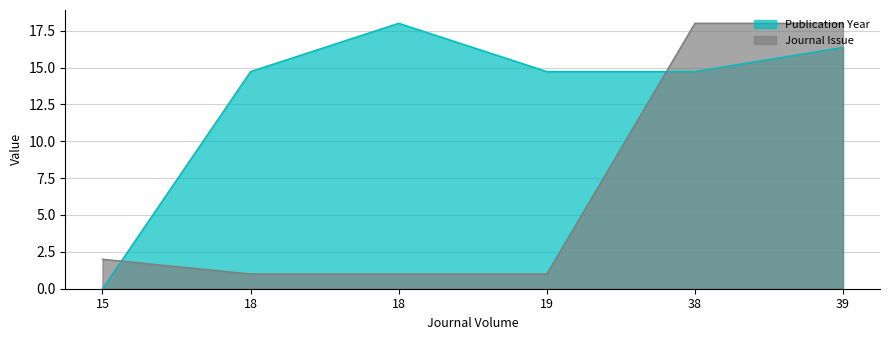

The value of Journal Issue at 19 is 1.0. True or false?

True